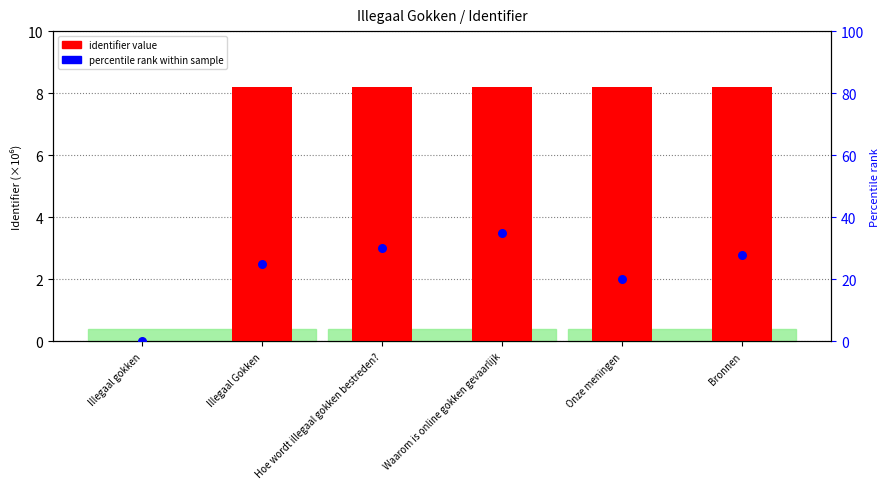

What are all the series names shown in the legend?

identifier value, percentile rank within sample